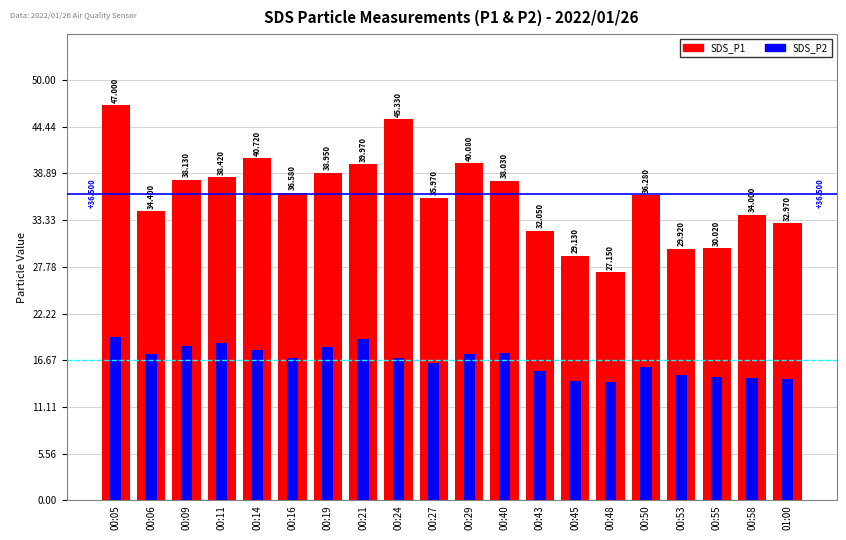

Which category has the highest value across all series?

00:05